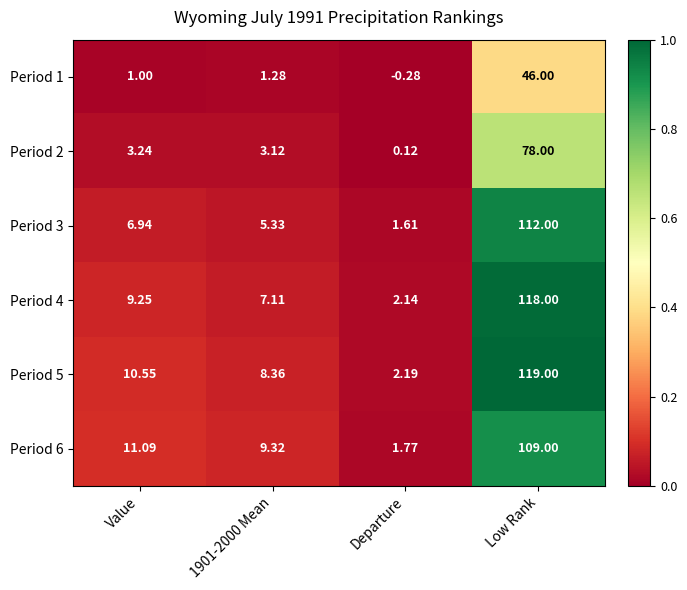

At which category is the sum across all series the highest?

Low Rank